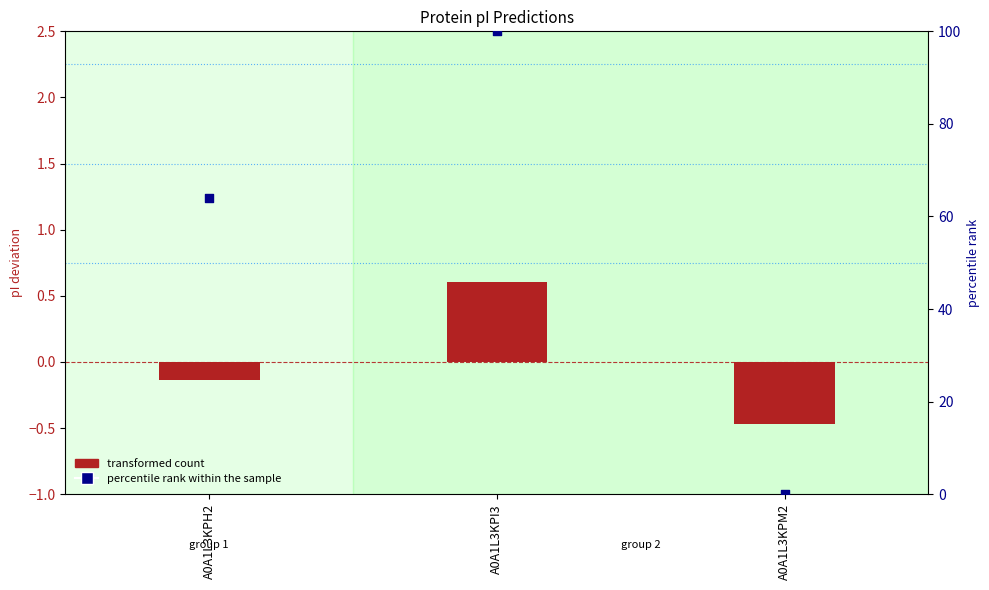

At how many categories does at least one series exceed 5?

2